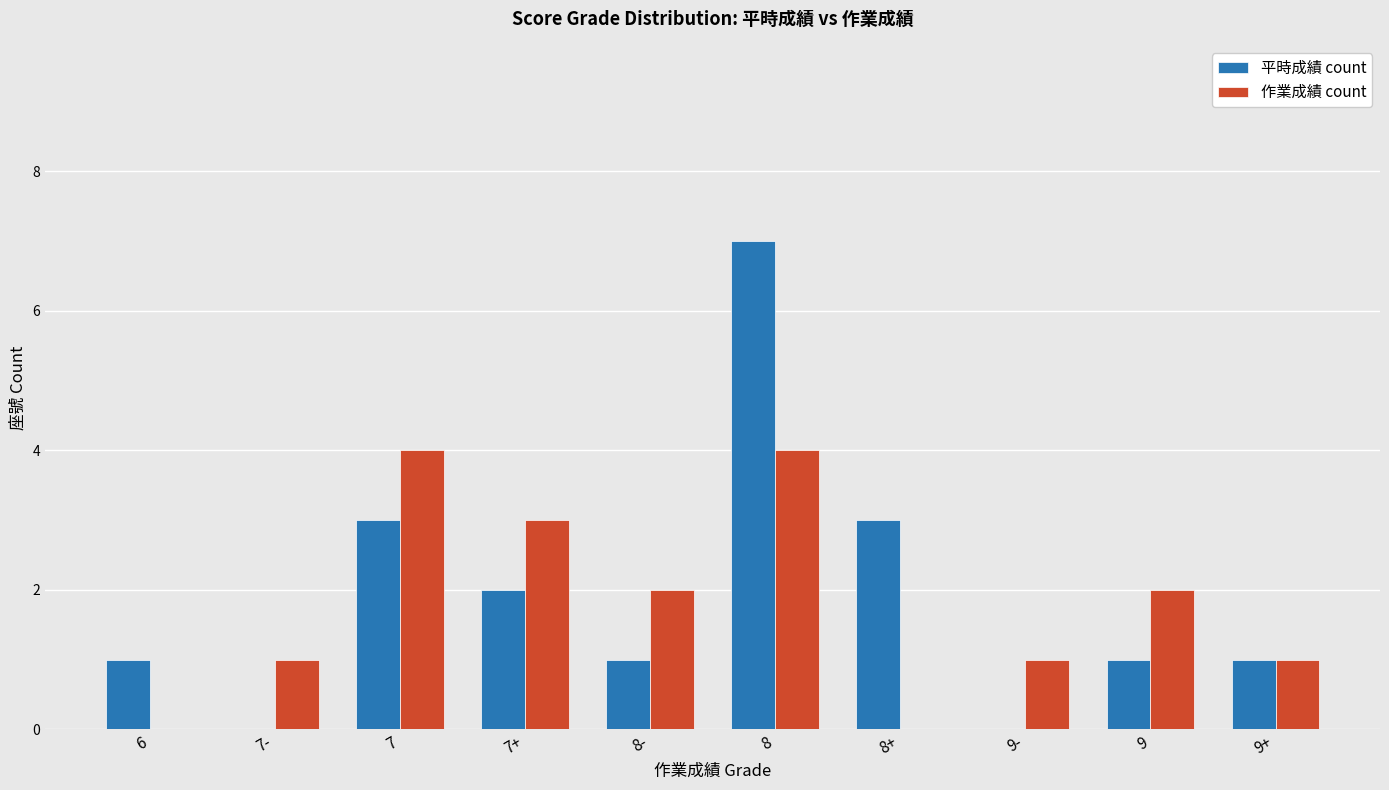

How many 作業成績 count values are between 1 and 3?

6